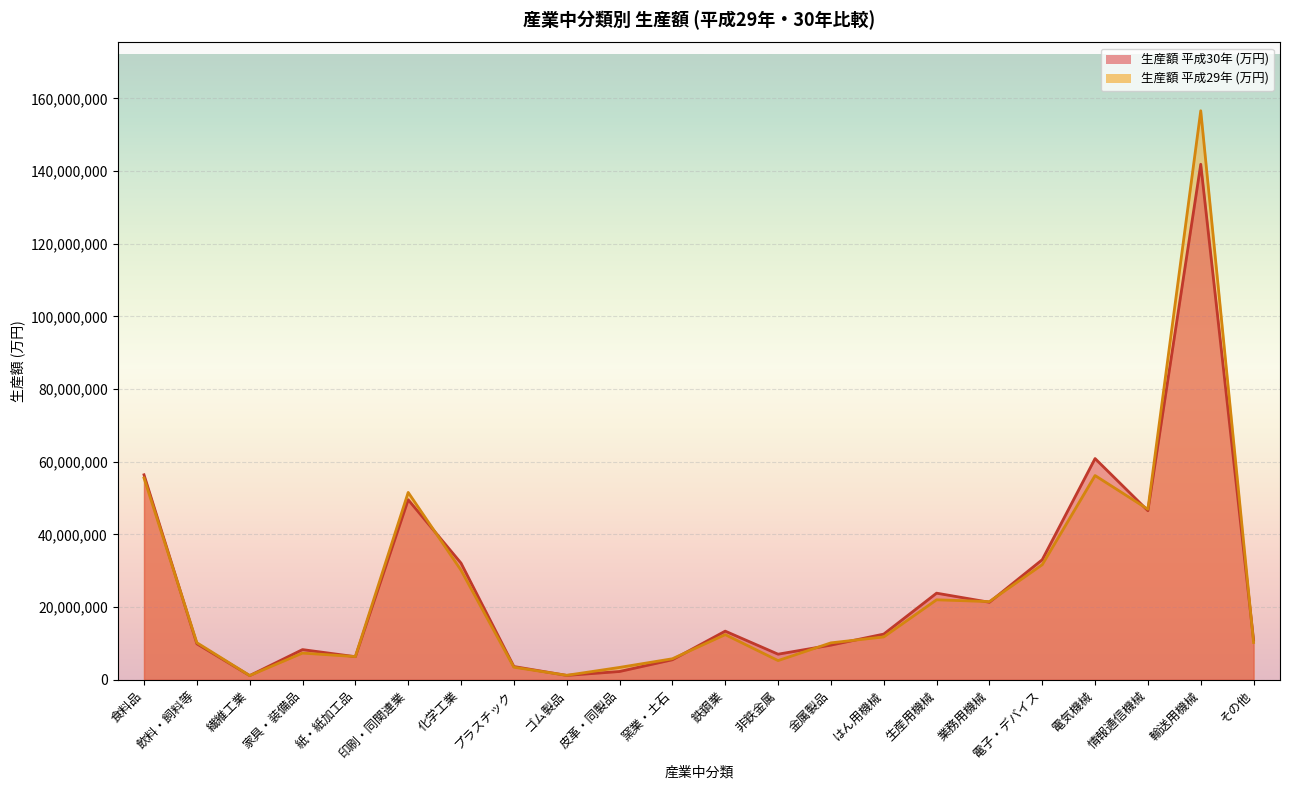

What is the label of the 20th point from the right?

繊維工業